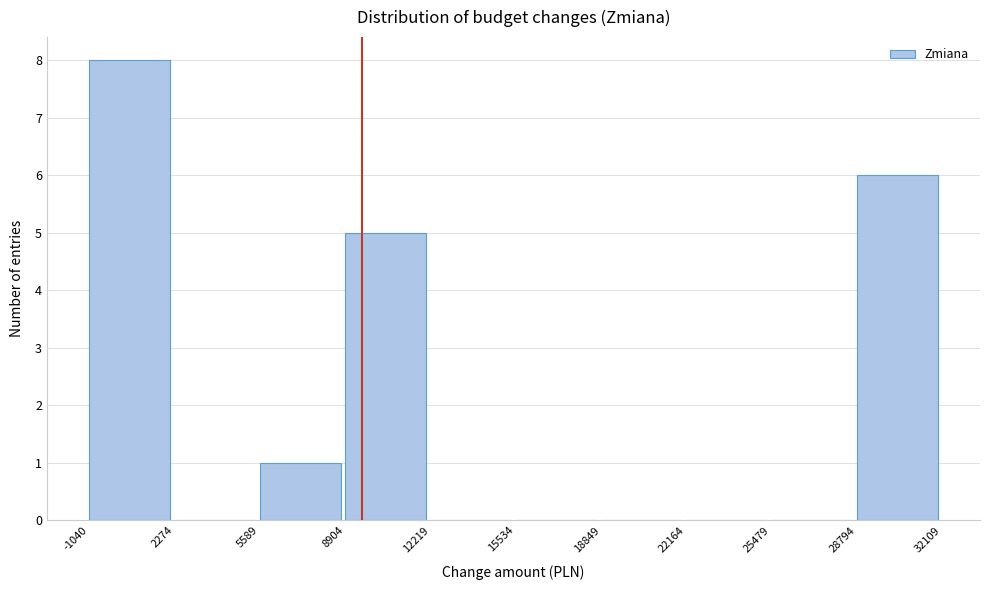

What is the height of the bar covering 8904 to 12219 on the x-axis? The values are not printed on the chart, so give them approximately, as read against the axis.

5